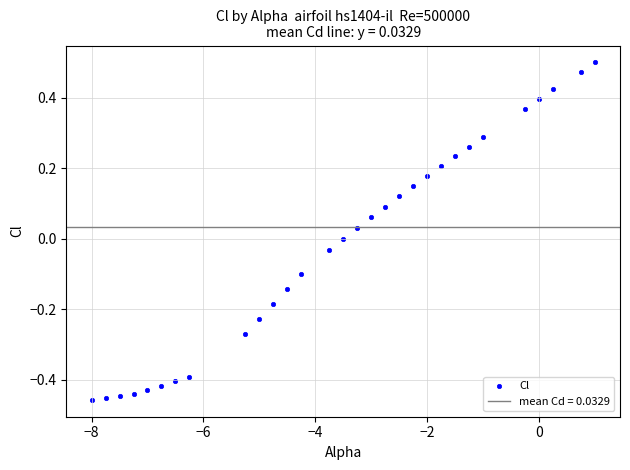

What is the range of X values (max minus min)?

9.0